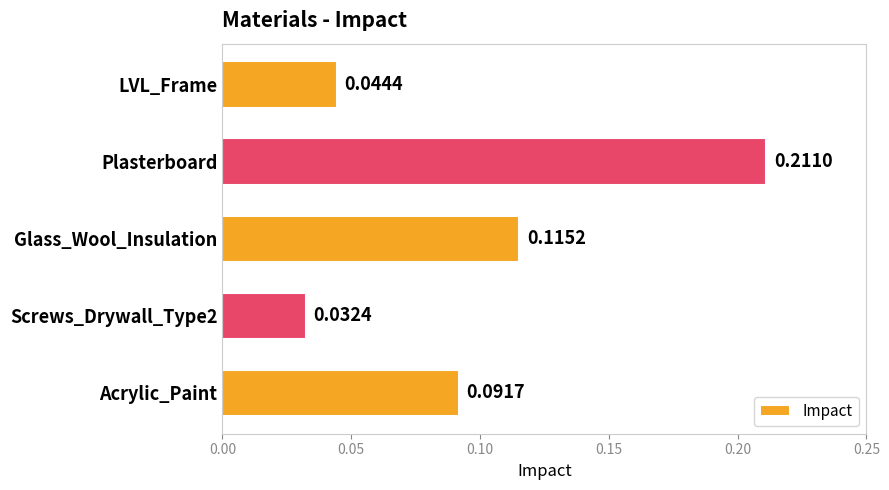

List the labels in order of value, smallest first.

Screws_Drywall_Type2, LVL_Frame, Acrylic_Paint, Glass_Wool_Insulation, Plasterboard